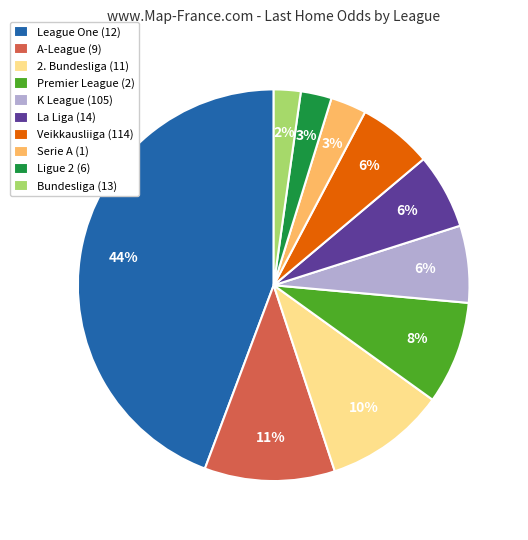

Which slice is the largest?

League One (12)